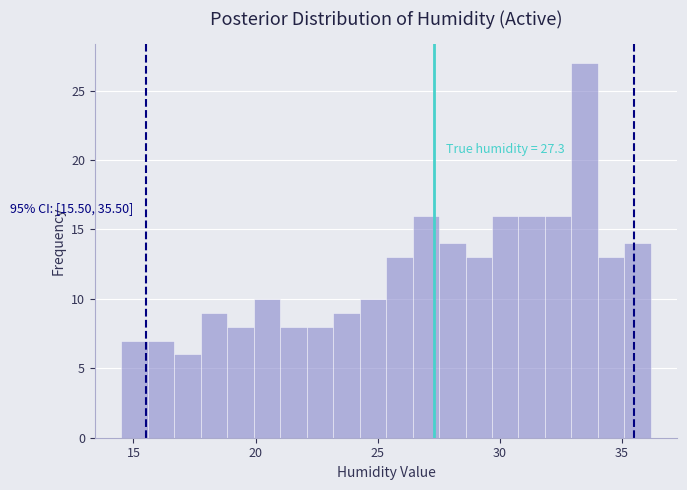

Around what value on the x-axis is the tallest bar? Give the approximate position of its centre, as read against the axis.

33.5